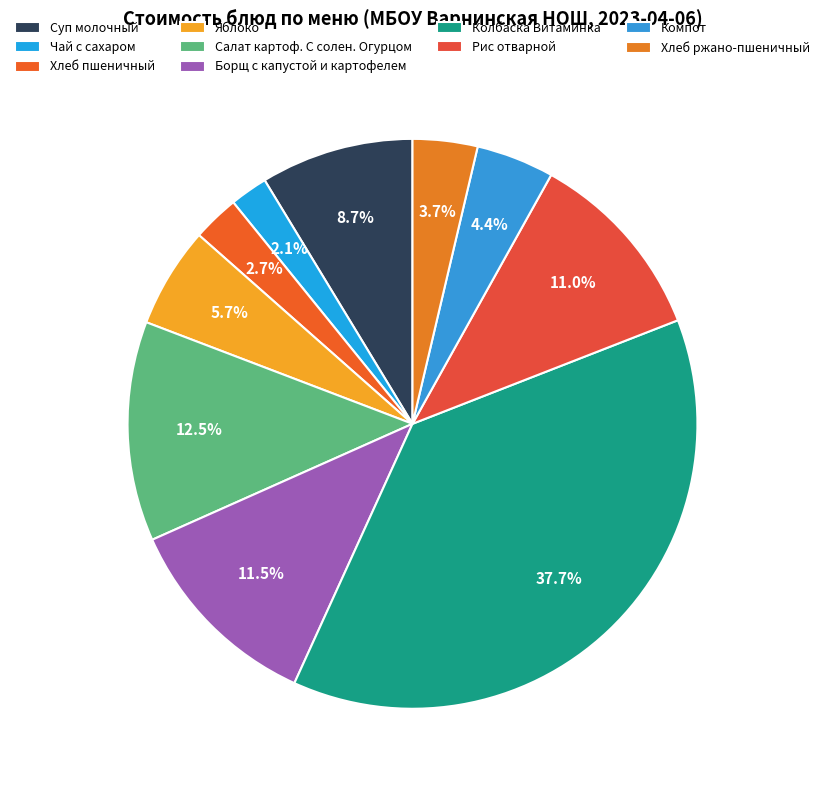

What is the total percentage of Борщ с капустой и картофелем and Суп молочный?

20.2%